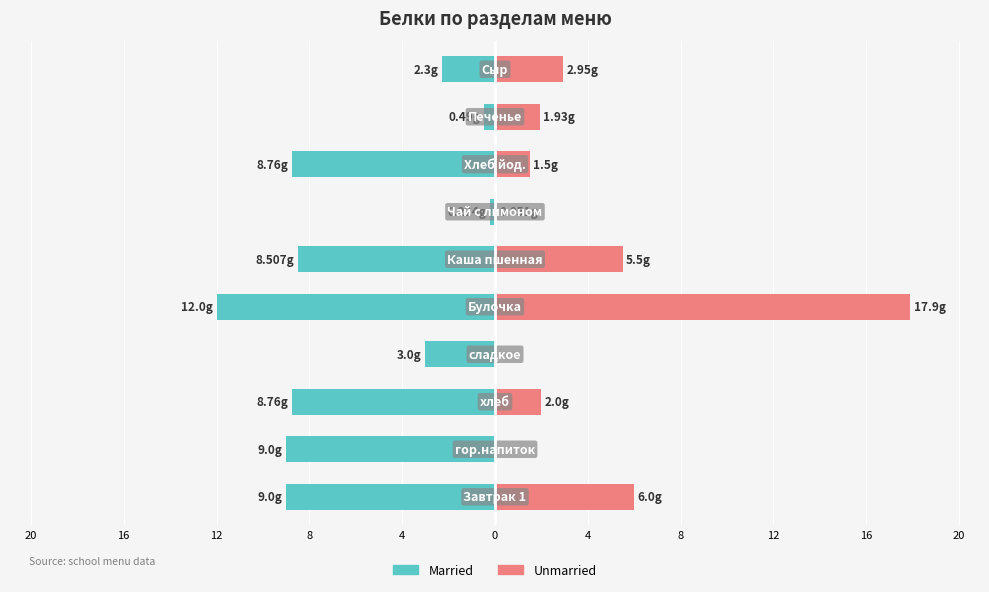

The value of Unmarried at 4 is 10.6. True or false?

False